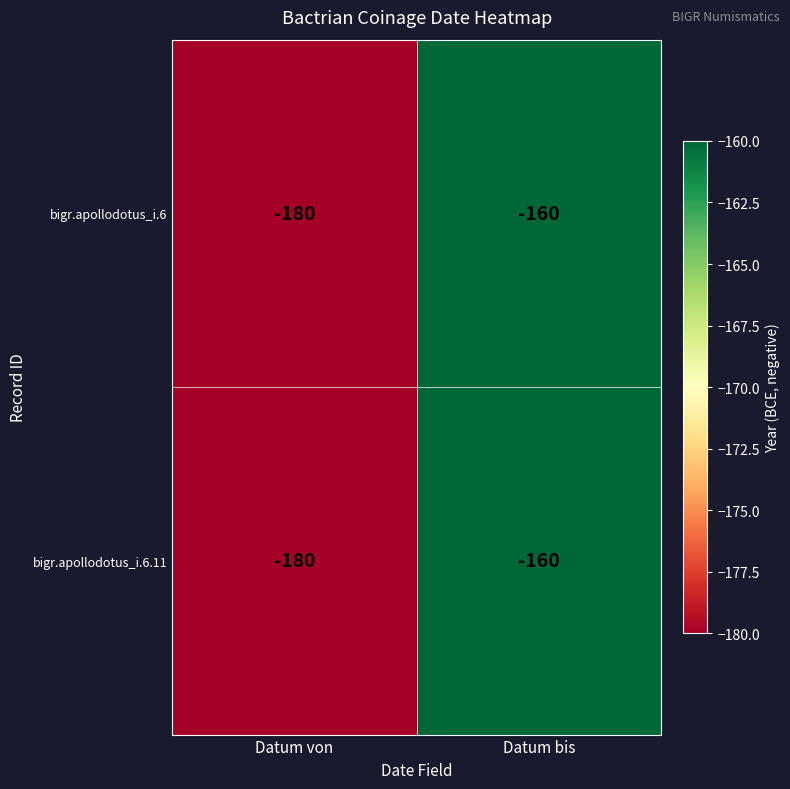

Which label corresponds to the smallest value in the chart?

Datum von